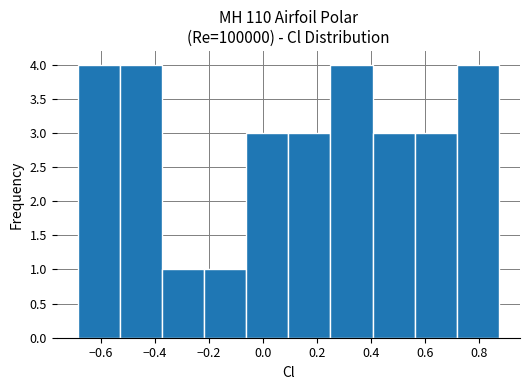

How tall is the bar that spans -0.22 to -0.06 on the x-axis? Neither the bar edges nor the heights are printed on the chart, so give them approximately, as read against the axes.

1